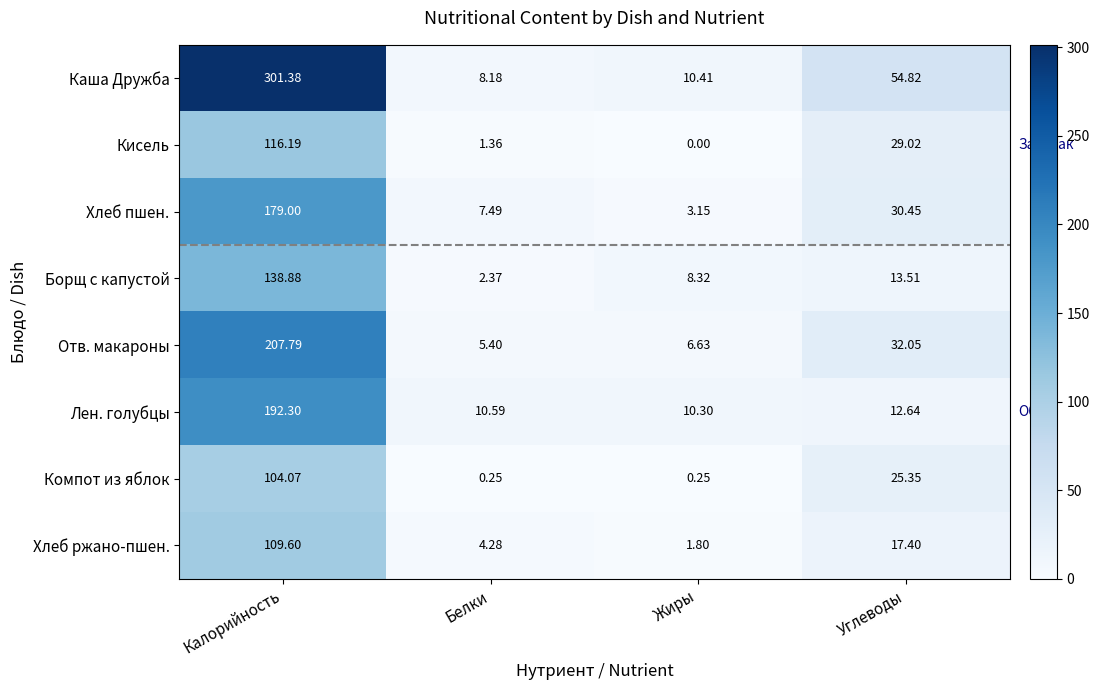

Rank the series at Жиры from lowest to highest value.

Кисель, Компот из яблок, Хлеб ржано-пшен., Хлеб пшен., Отв. макароны, Борщ с капустой, Лен. голубцы, Каша Дружба